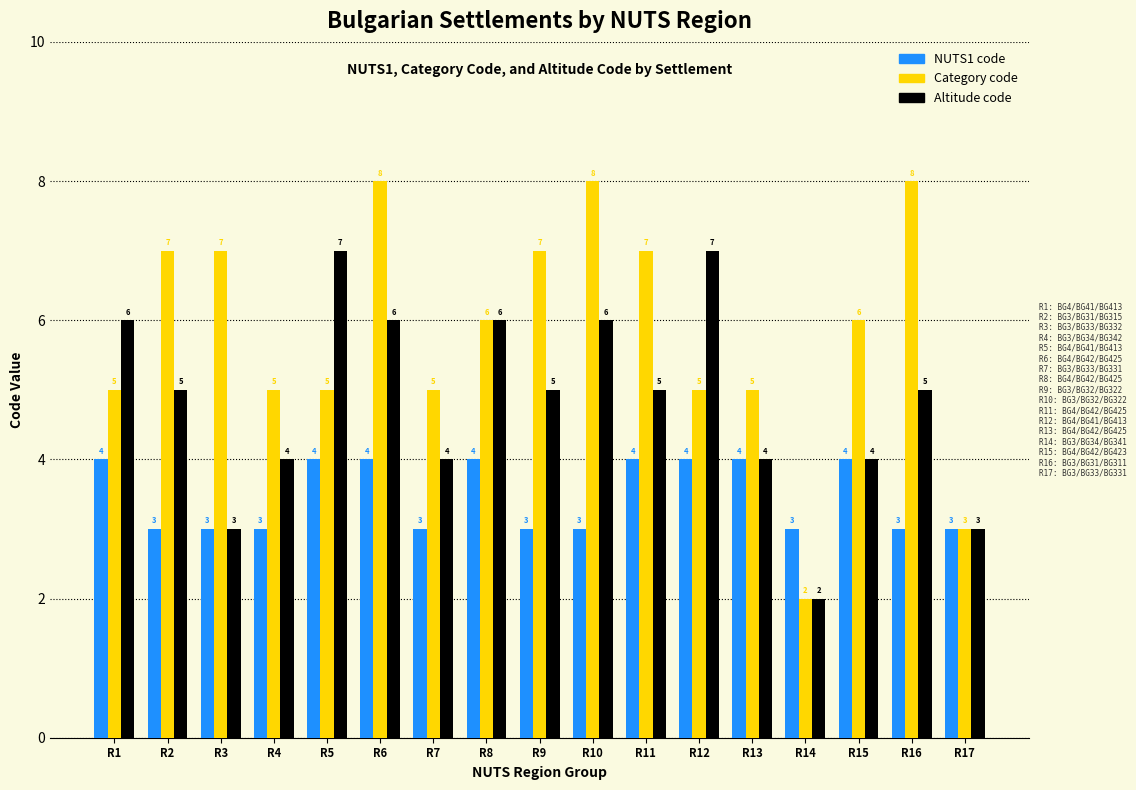

What is the difference between the second highest and second lowest values in the Category code series?

5